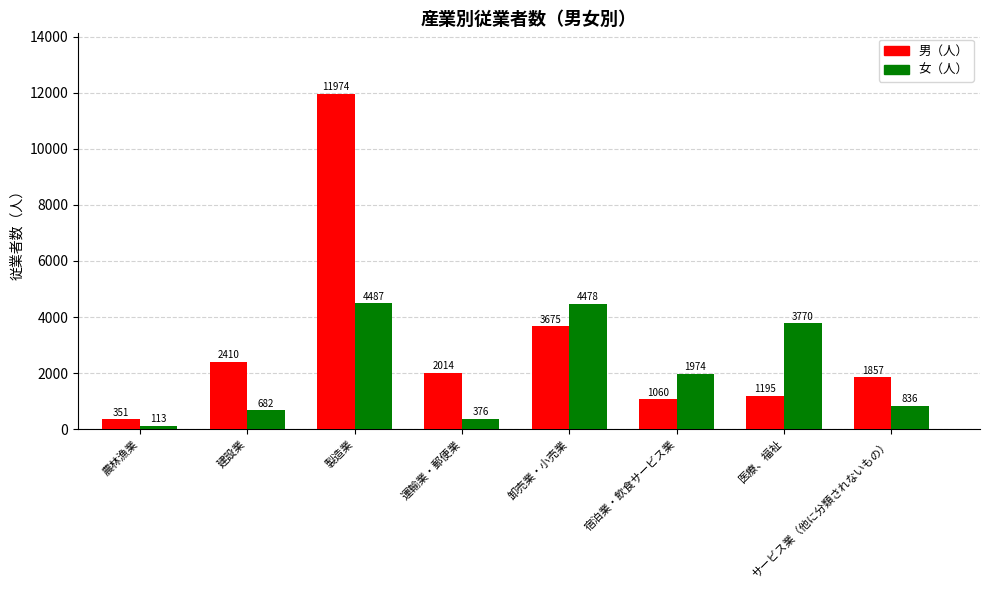

Reading left to right, what are all the values shown in this chart?

男（人）: 農林漁業=351	建設業=2410	製造業=11974	運輸業・郵便業=2014	卸売業・小売業=3675	宿泊業・飲食サービス業=1060	医療、福祉=1195	サービス業（他に分類されないもの）=1857
女（人）: 農林漁業=113	建設業=682	製造業=4487	運輸業・郵便業=376	卸売業・小売業=4478	宿泊業・飲食サービス業=1974	医療、福祉=3770	サービス業（他に分類されないもの）=836